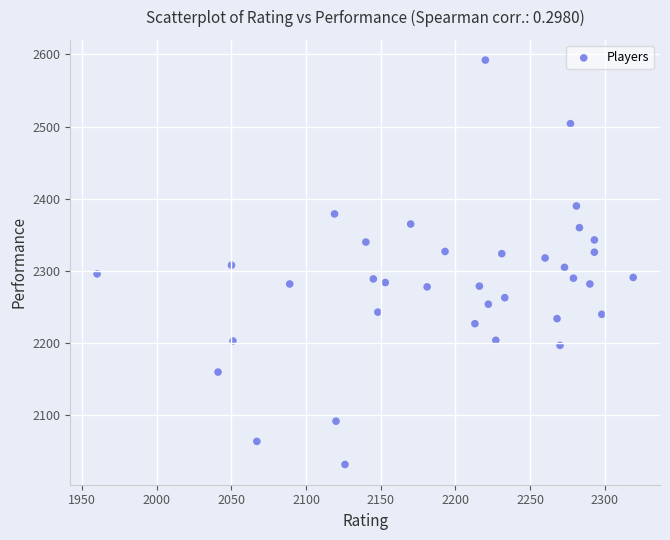

What is the range of X values (max minus min)?

359